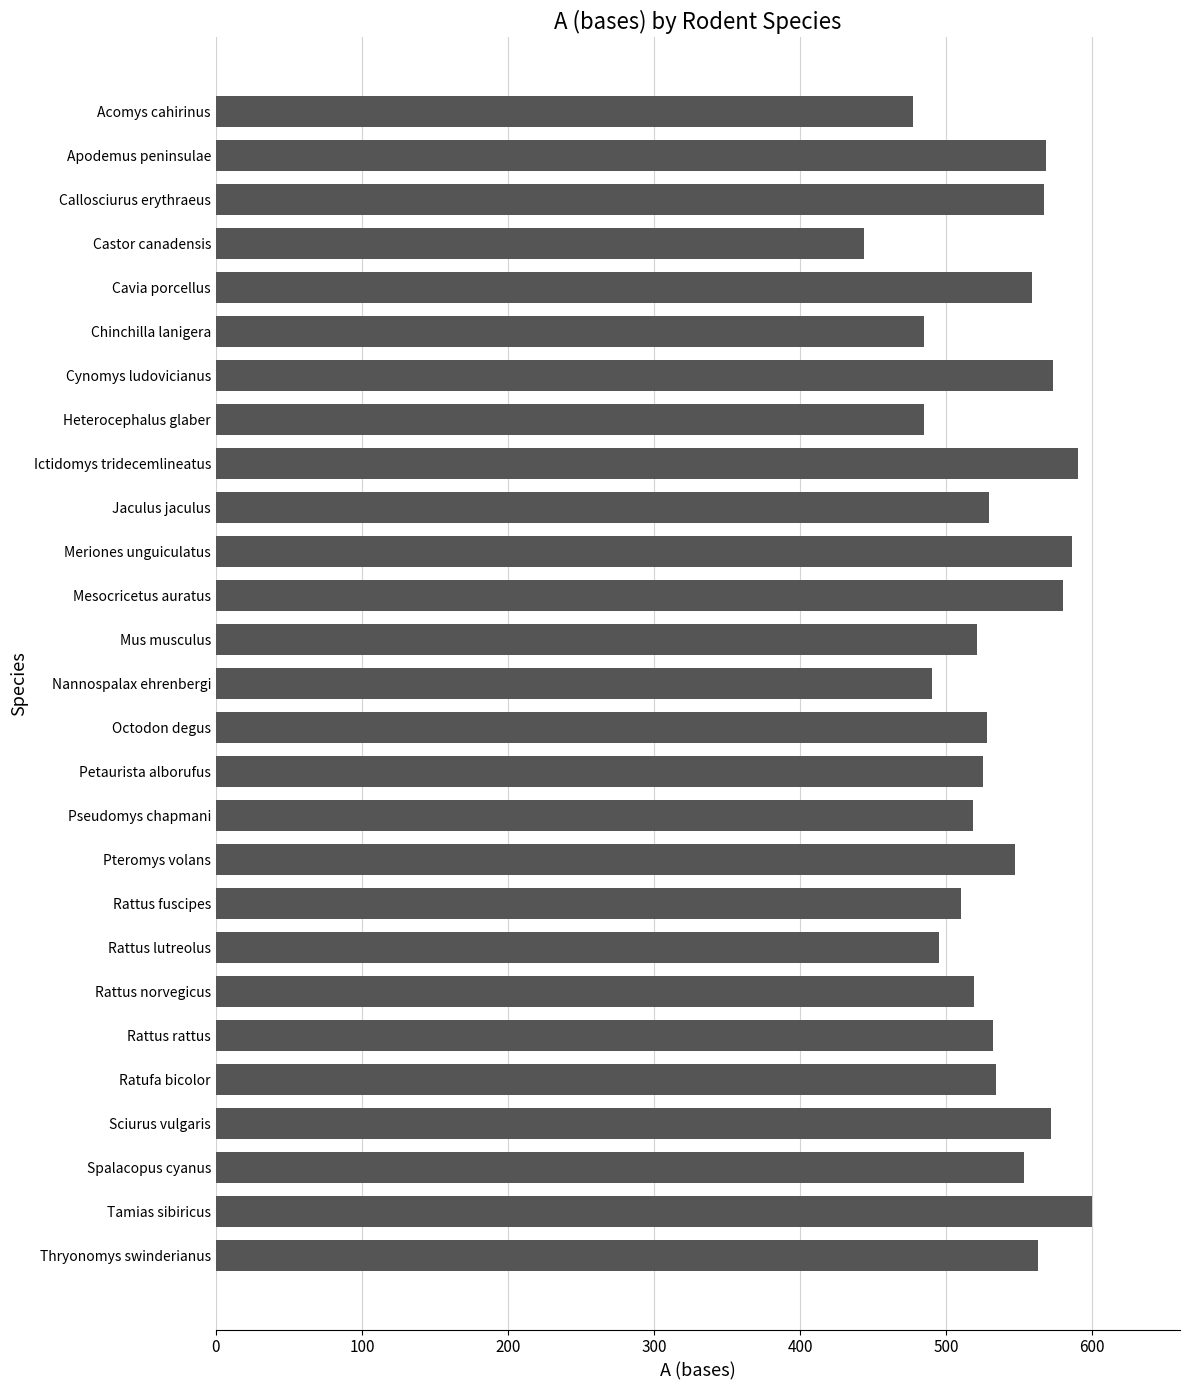

What is the value of the 19th bar from the top?

510